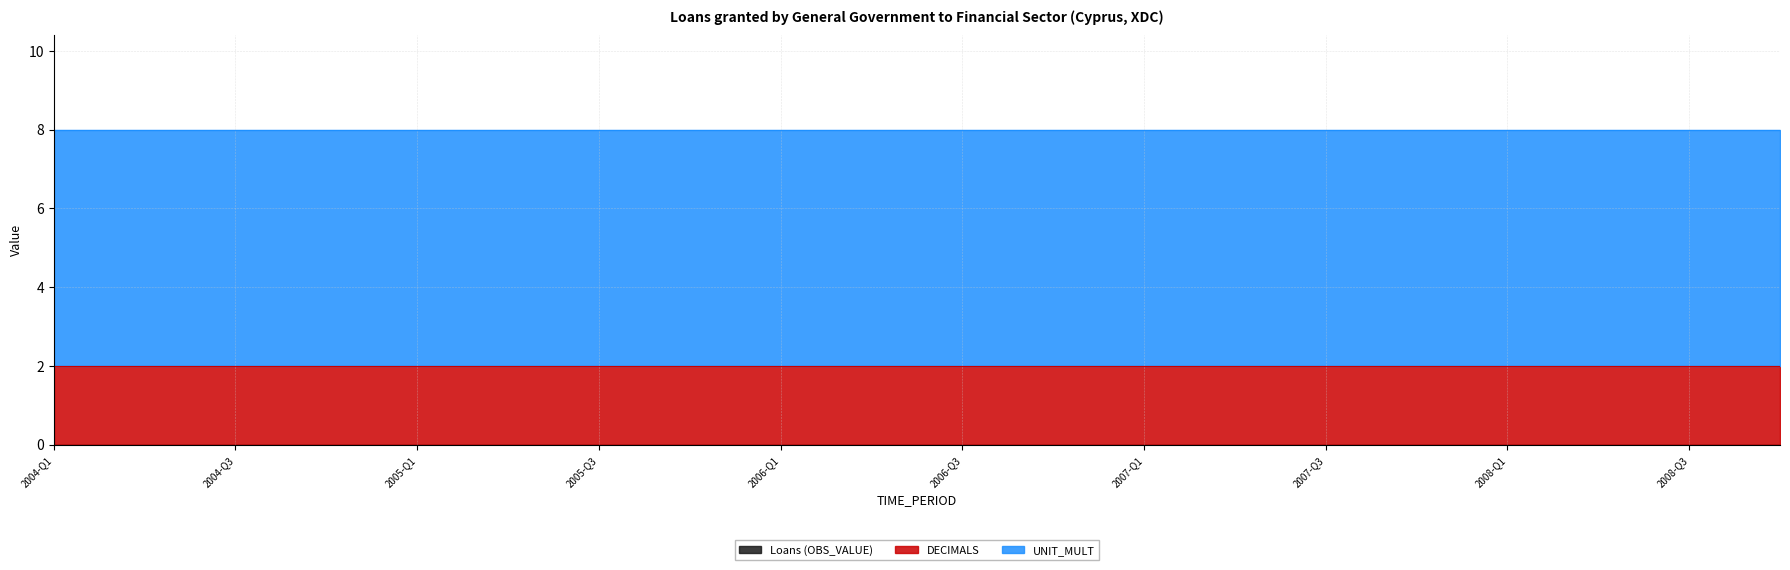

Does the chart display data point markers on the line(s)?

No